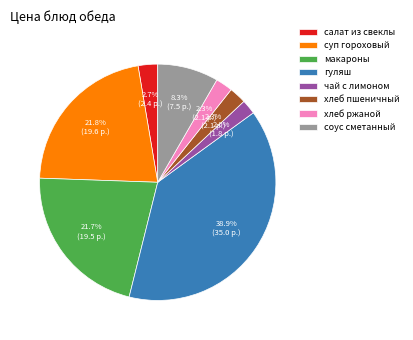

Do хлеб пшеничный and чай с лимоном together represent more than half of the pie?

No